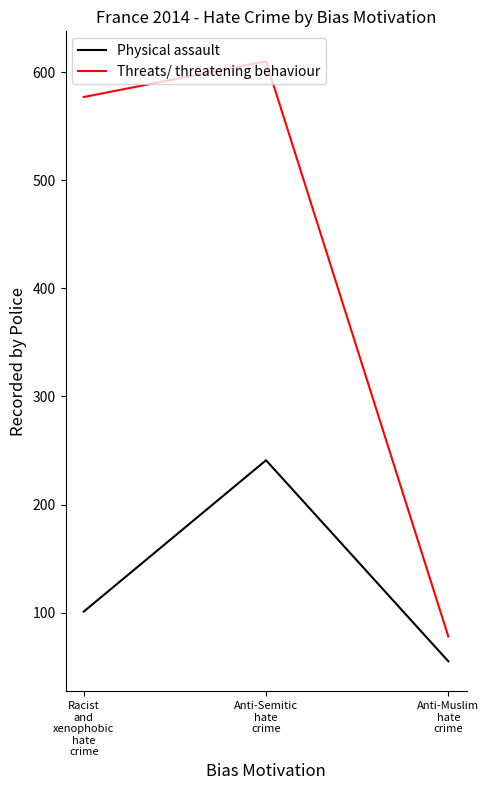

What is the difference between the maximum and minimum values in the Threats/ threatening behaviour series?

532